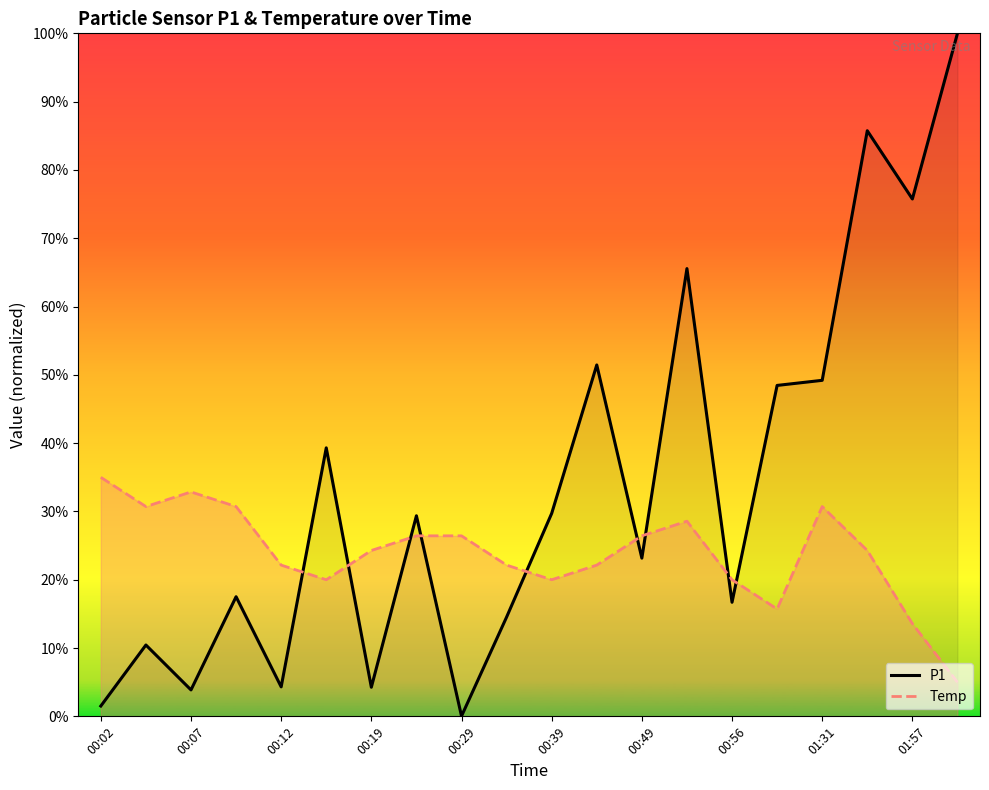

Count the number of categories in the chart.

20